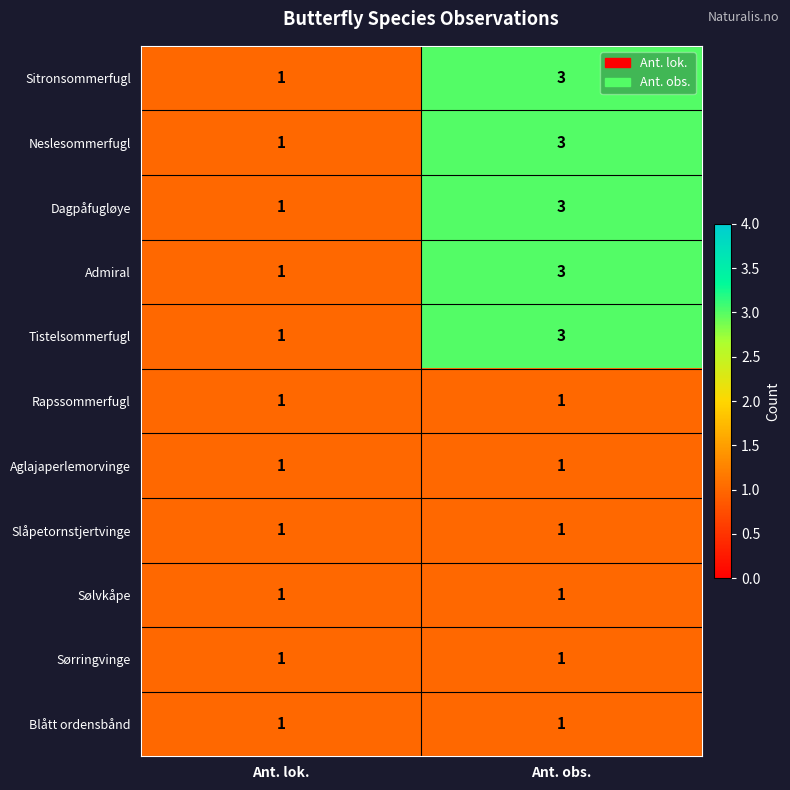

What is the maximum value shown in the chart?

3